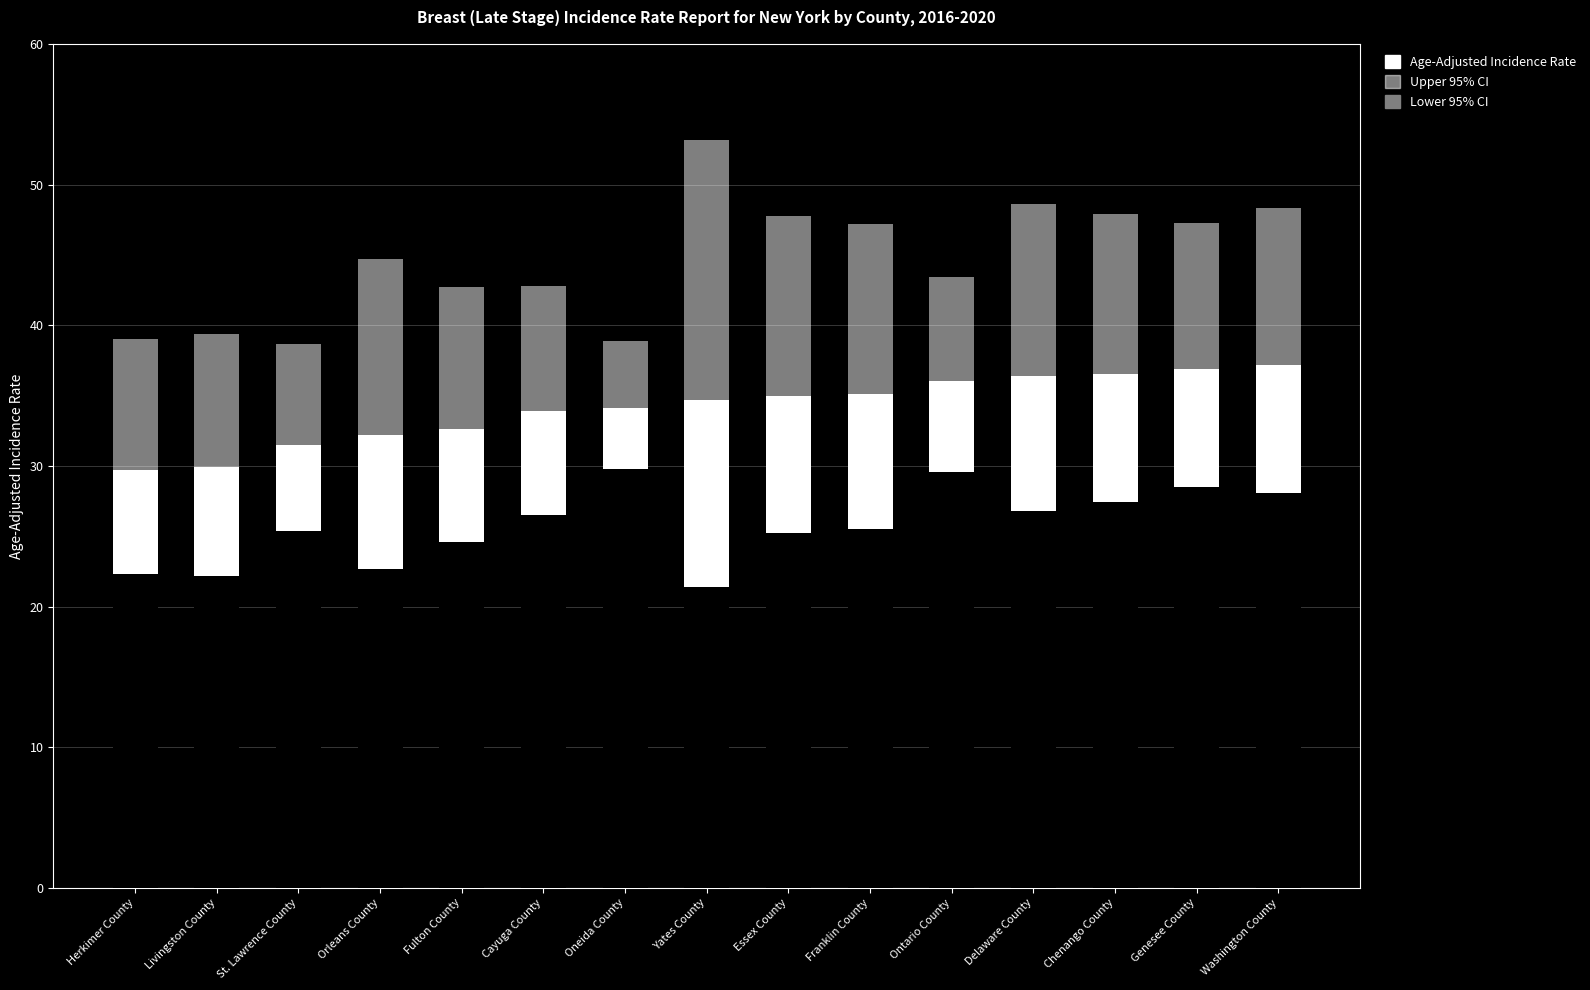

Is the value of Lower 95% CI at Ontario County greater than the value of Age-Adjusted Incidence Rate at Fulton County?

No